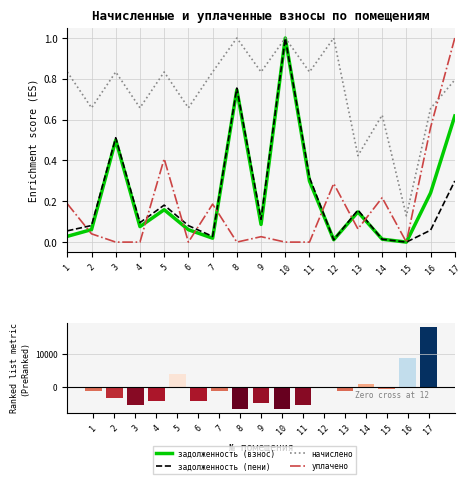

At which label is уплачено − начислено closest to 5815?

5